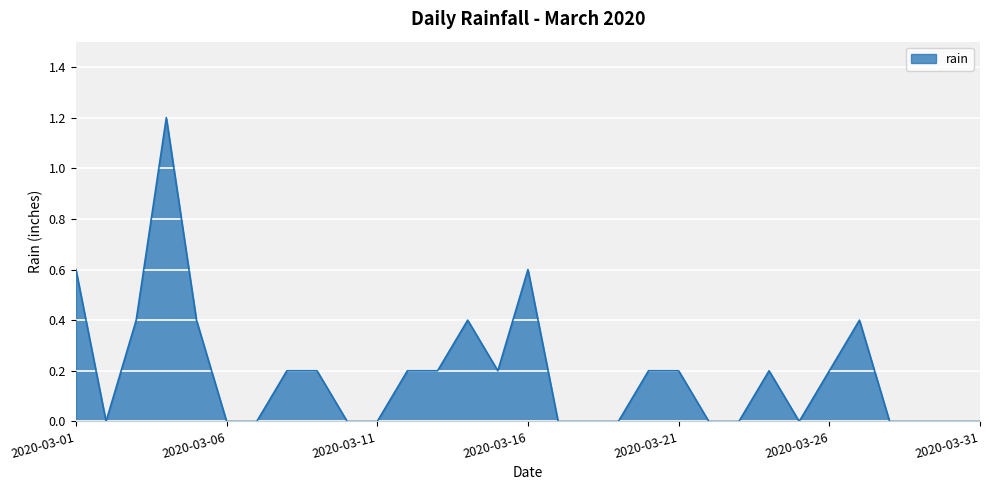

What is the greatest value displayed?

1.2